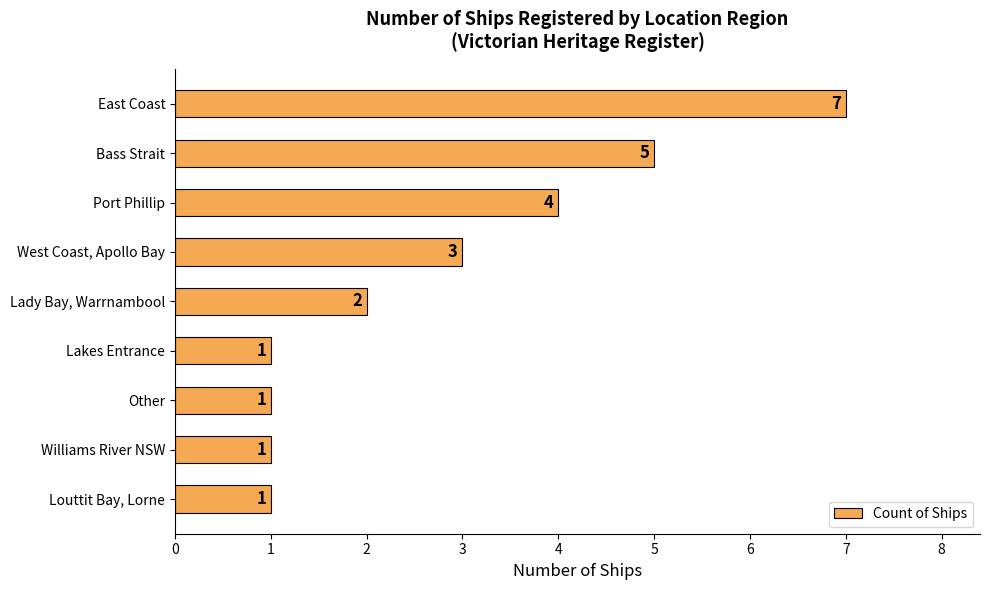

How many values are between 1 and 4?

7